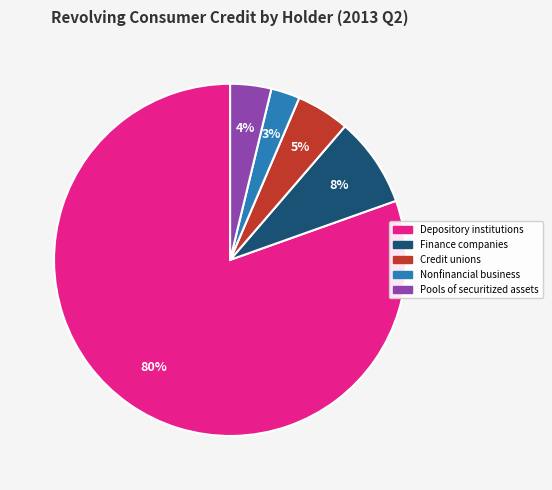

To the nearest percent, what is the average slice percentage?

20%